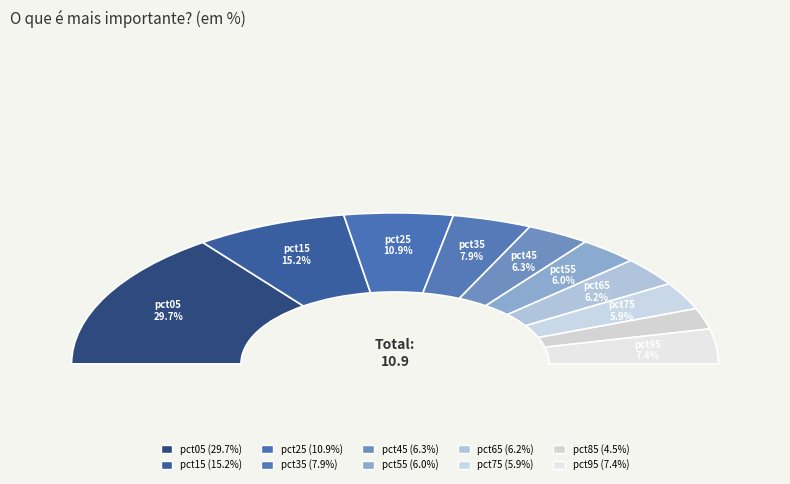

What is the total percentage of pct45 and pct65?

12.5%